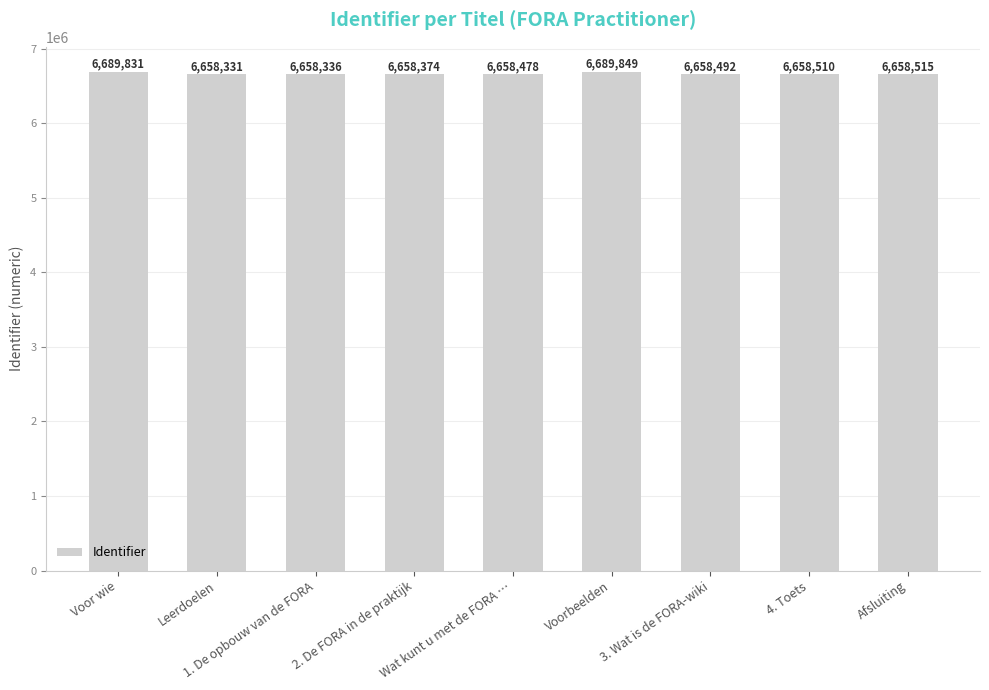

Reading right to left, transcribe all the data shown in this chart.

Afsluiting=6658515	4. Toets=6658510	3. Wat is de FORA-wiki=6658492	Voorbeelden=6689849	Wat kunt u met de FORA …=6658478	2. De FORA in de praktijk=6658374	1. De opbouw van de FORA=6658336	Leerdoelen=6658331	Voor wie=6689831